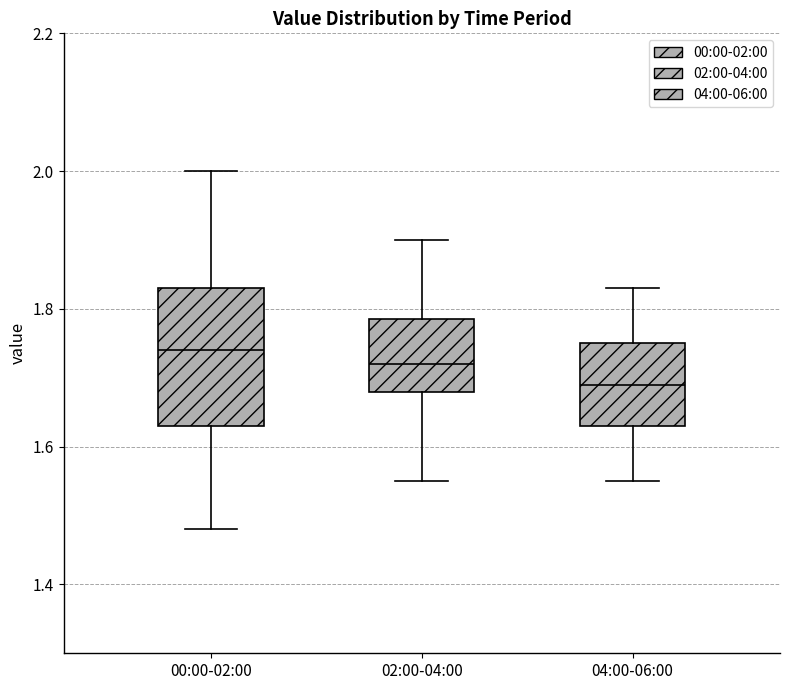

Comparing the boxes themselves (not the whiskers), which one is the tallest?

00:00-02:00